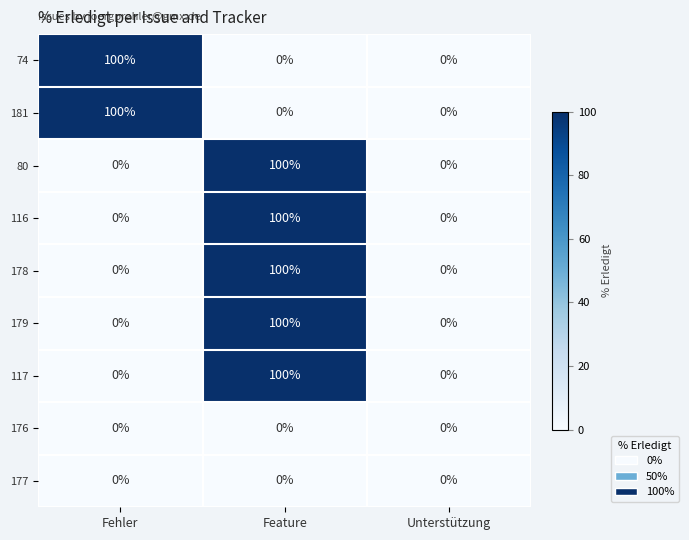

What is the difference between the highest and lowest values at Fehler?

100